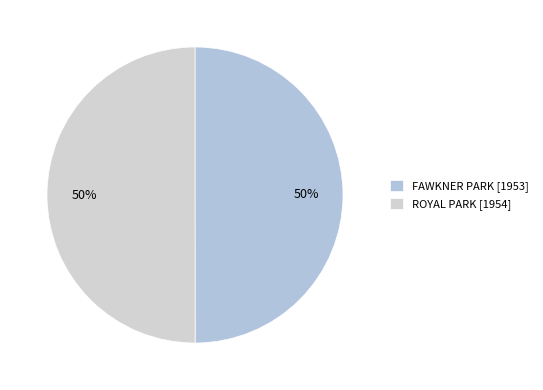

How many segments does this pie chart have?

2